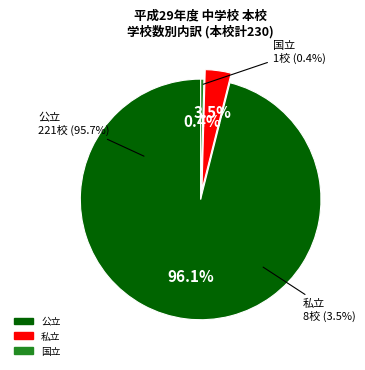

Which category has the smallest portion of the pie?

国立